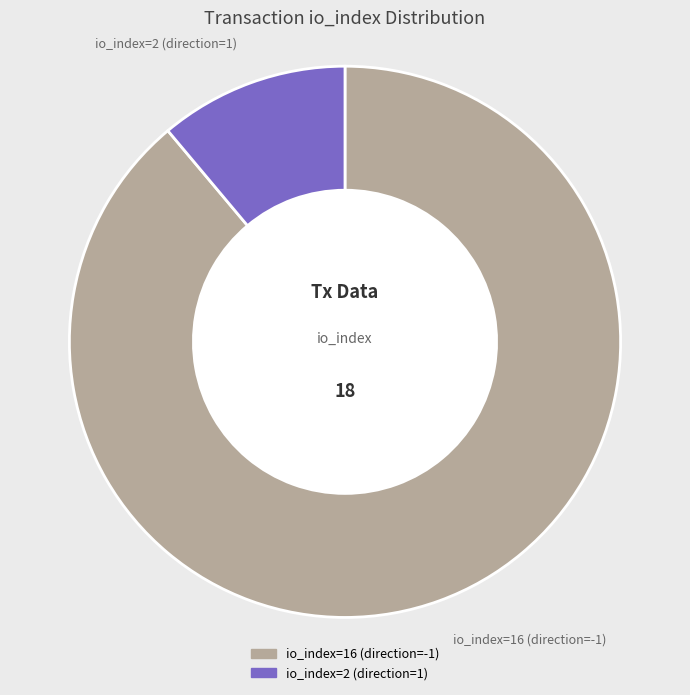

Which has a higher value, io_index=16 (direction=-1) or io_index=2 (direction=1)?

io_index=16 (direction=-1)